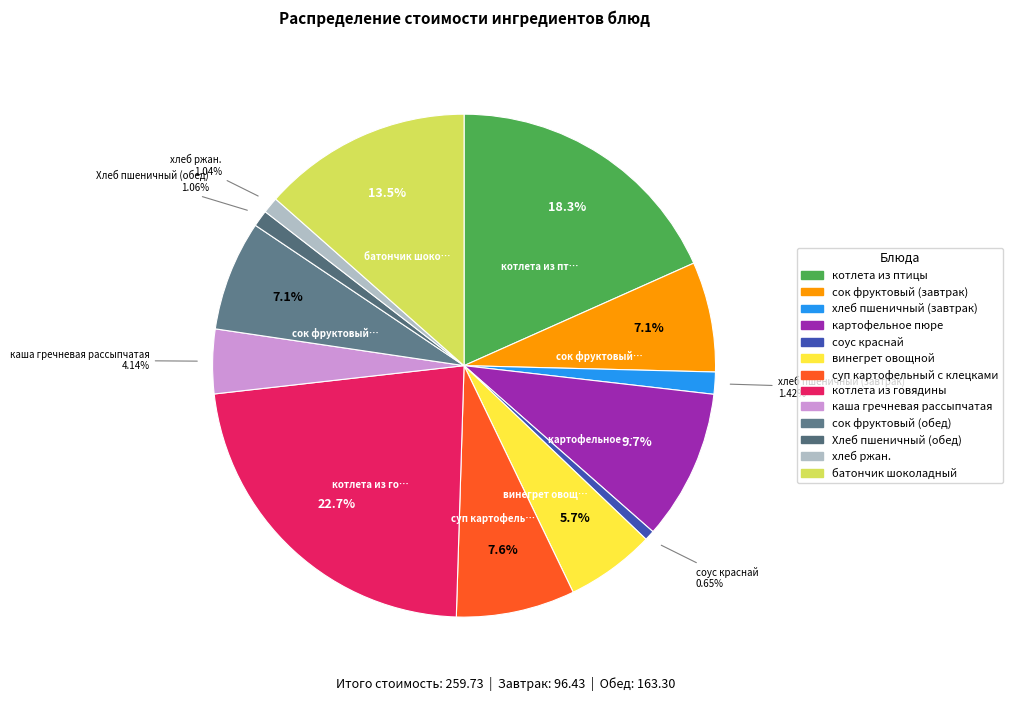

Count the number of slices in the pie.

13